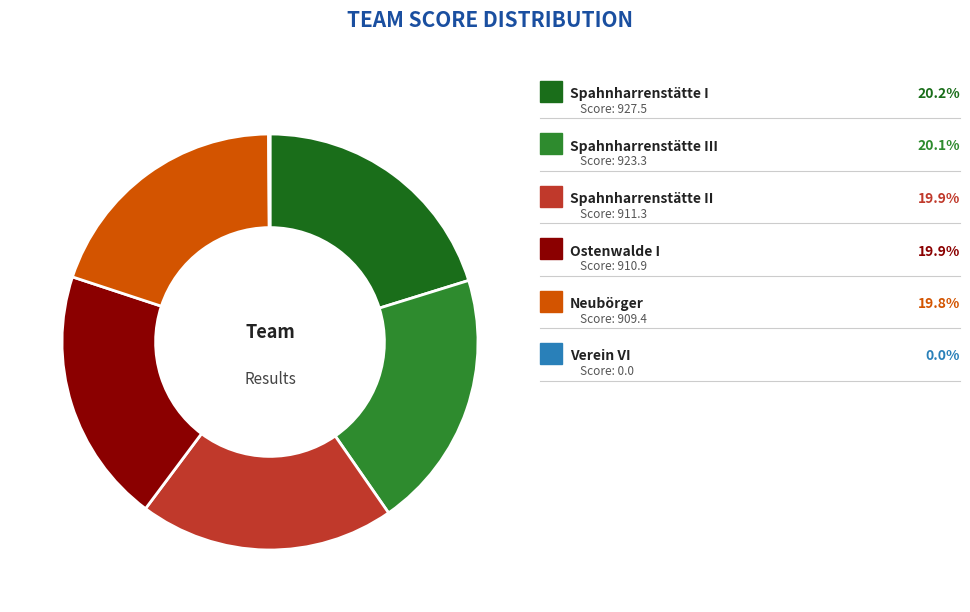

Is there any slice that represents more than half of the pie?

No